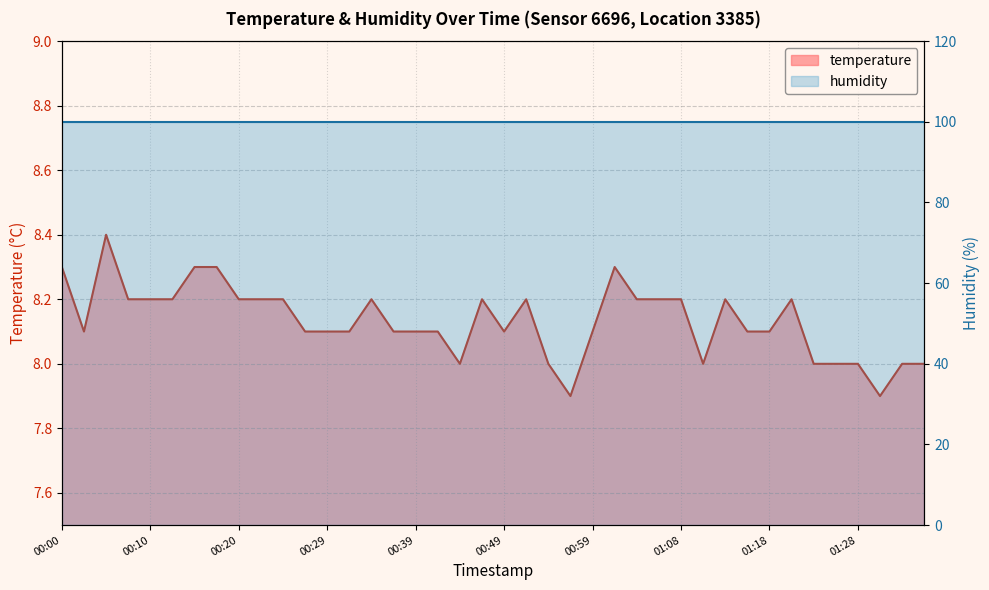

What is the value of the 2nd point from the left?

8.1